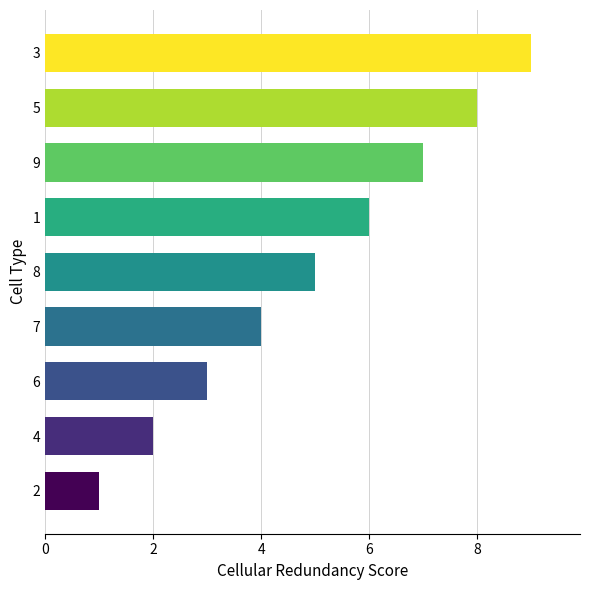

What is the change in value from 4 to 3?

+7